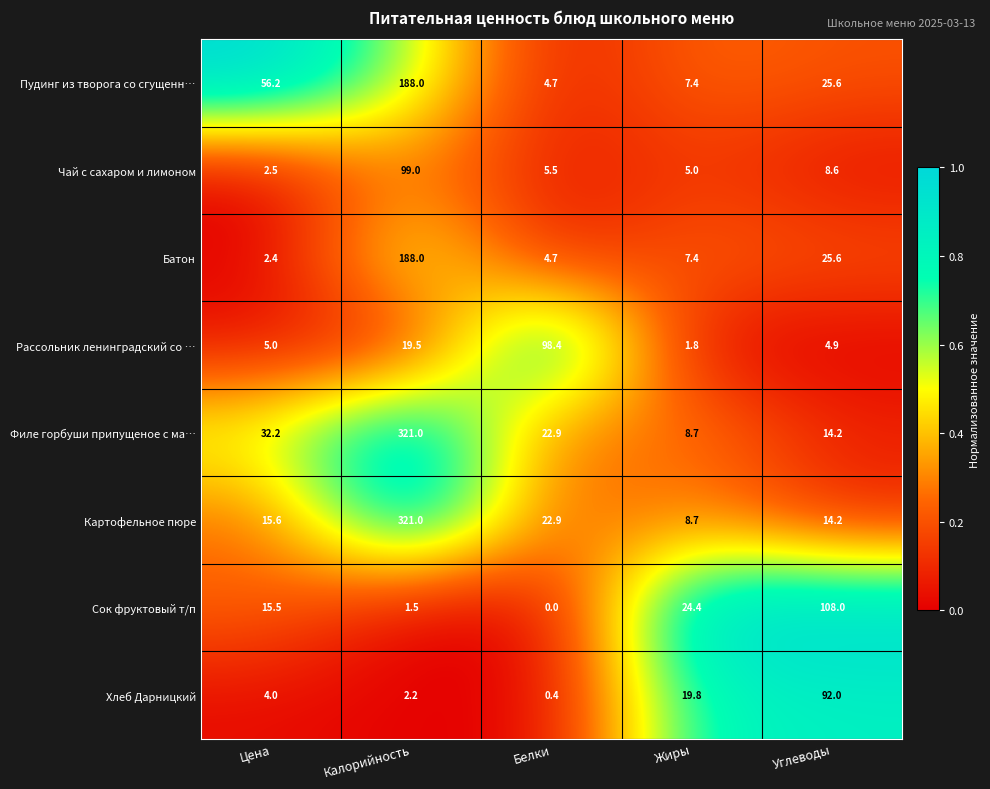

What is the sum of all Хлеб Дарницкий values?

118.4